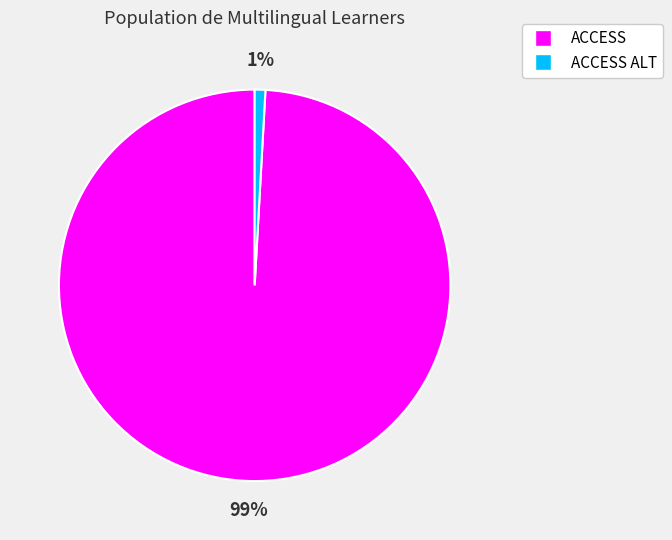

To the nearest percent, what is the average slice percentage?

50%